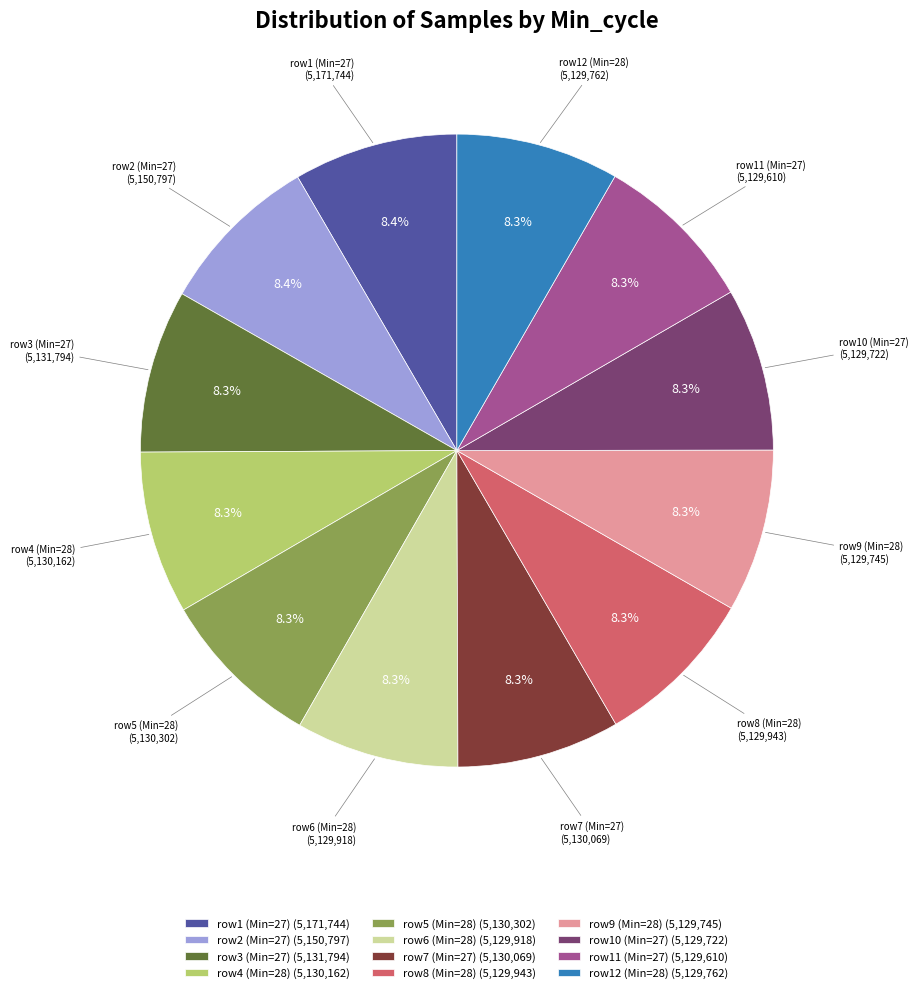

Is there any slice that represents more than half of the pie?

No